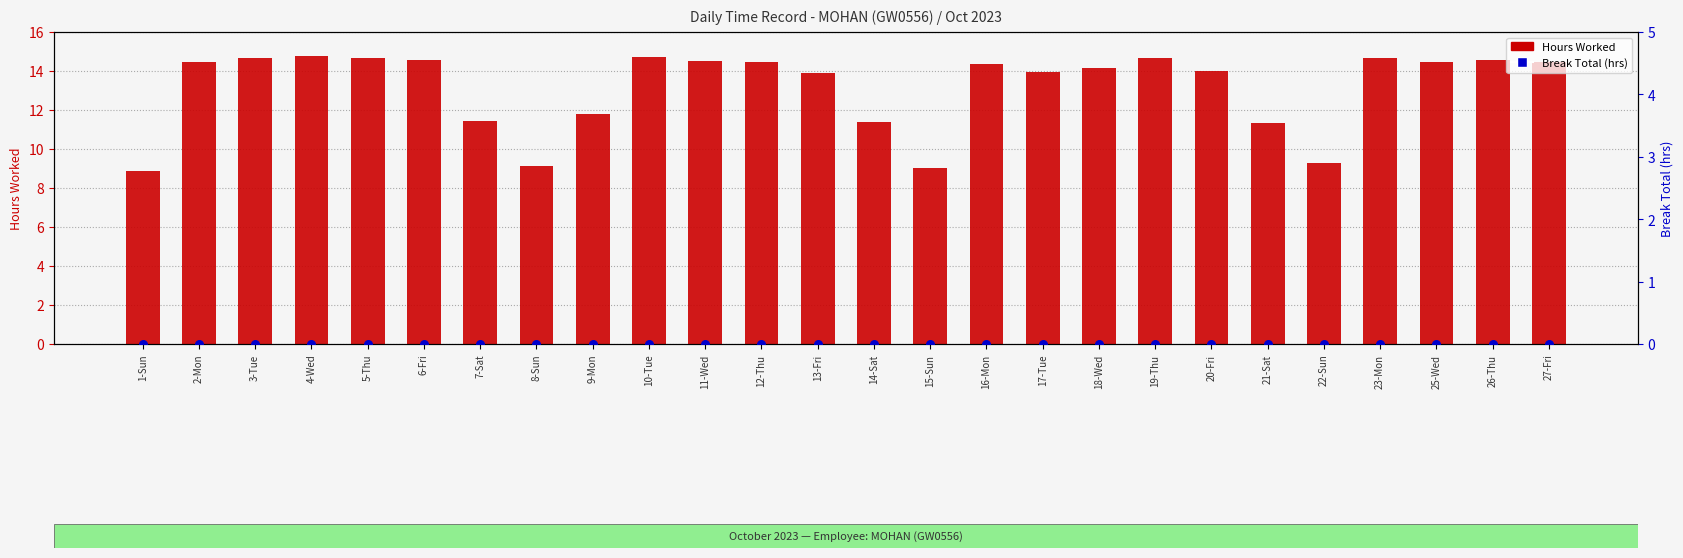

At how many categories does at least one series exceed 3?

26